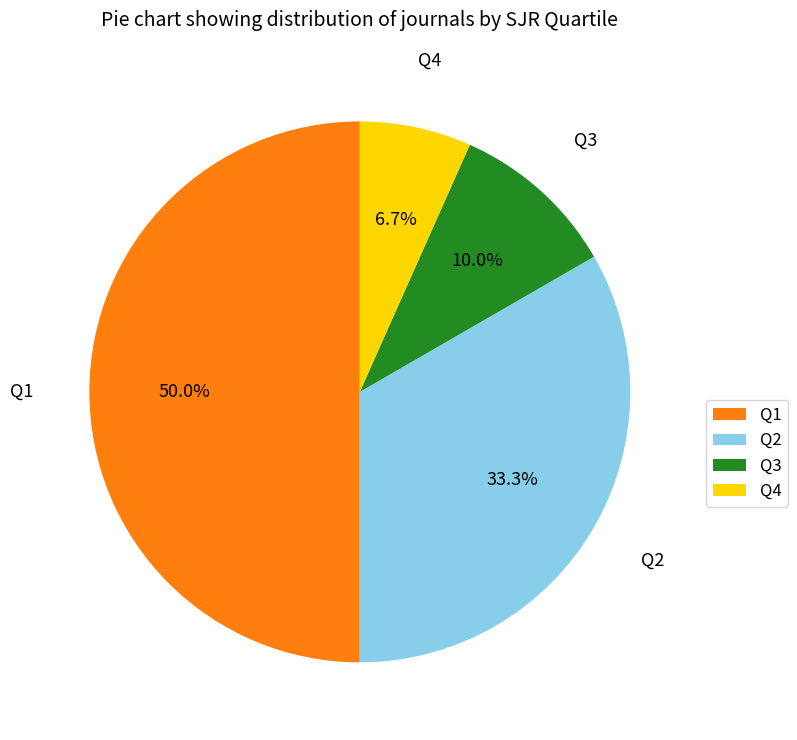

What percentage is the Q4 slice, to the nearest percent?

7%